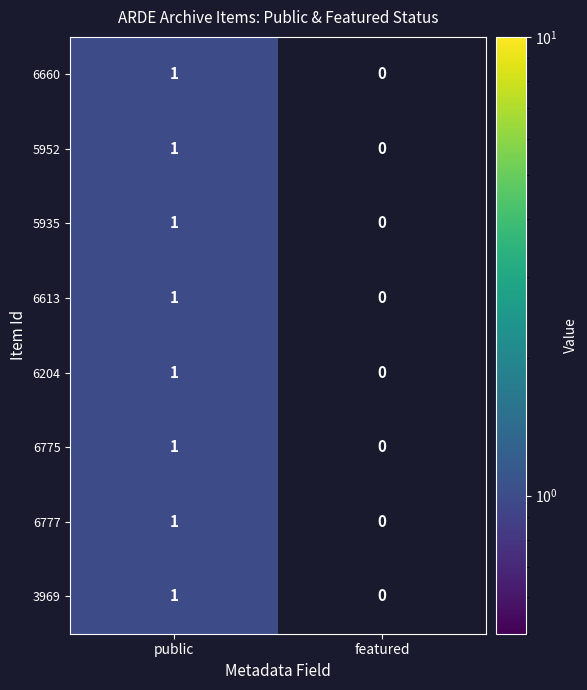

Rank the categories by 6775 value from lowest to highest.

featured, public